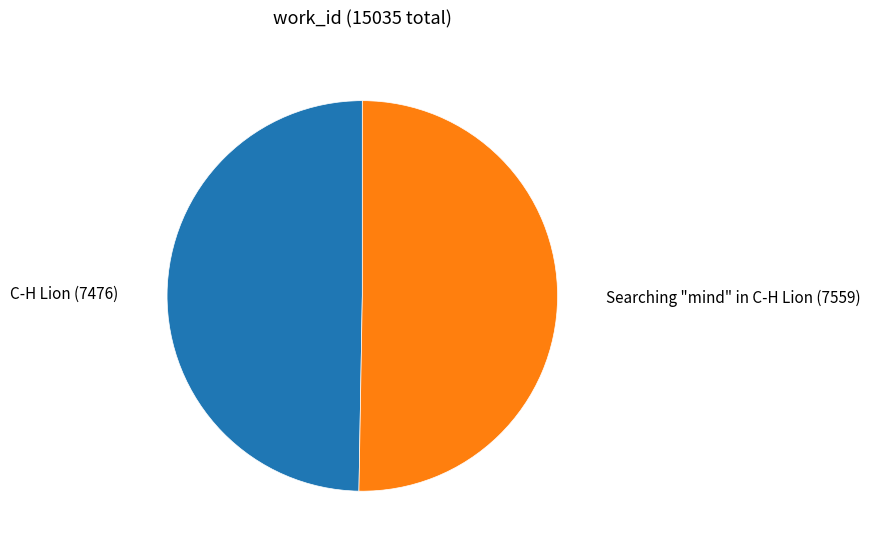

How many segments does this pie chart have?

2